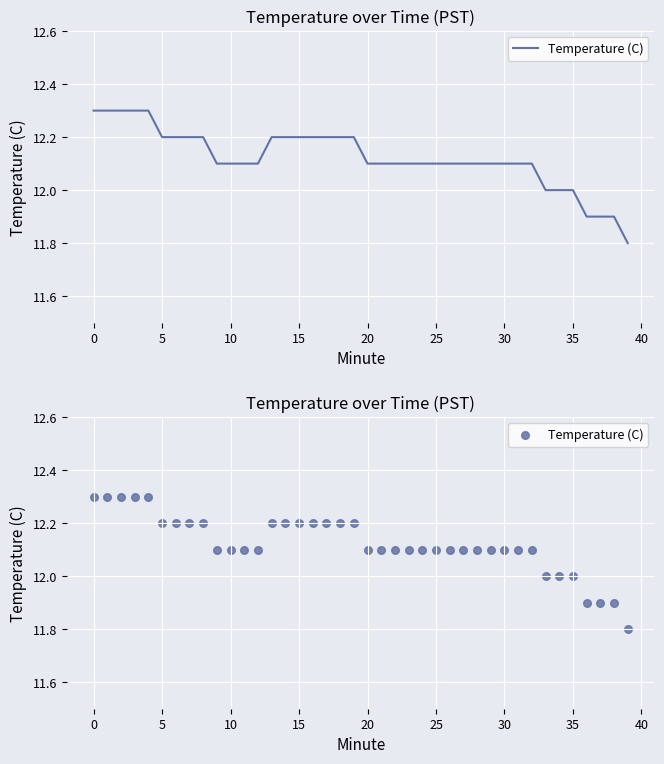

What is the change in value from 19 to 31?

-0.1